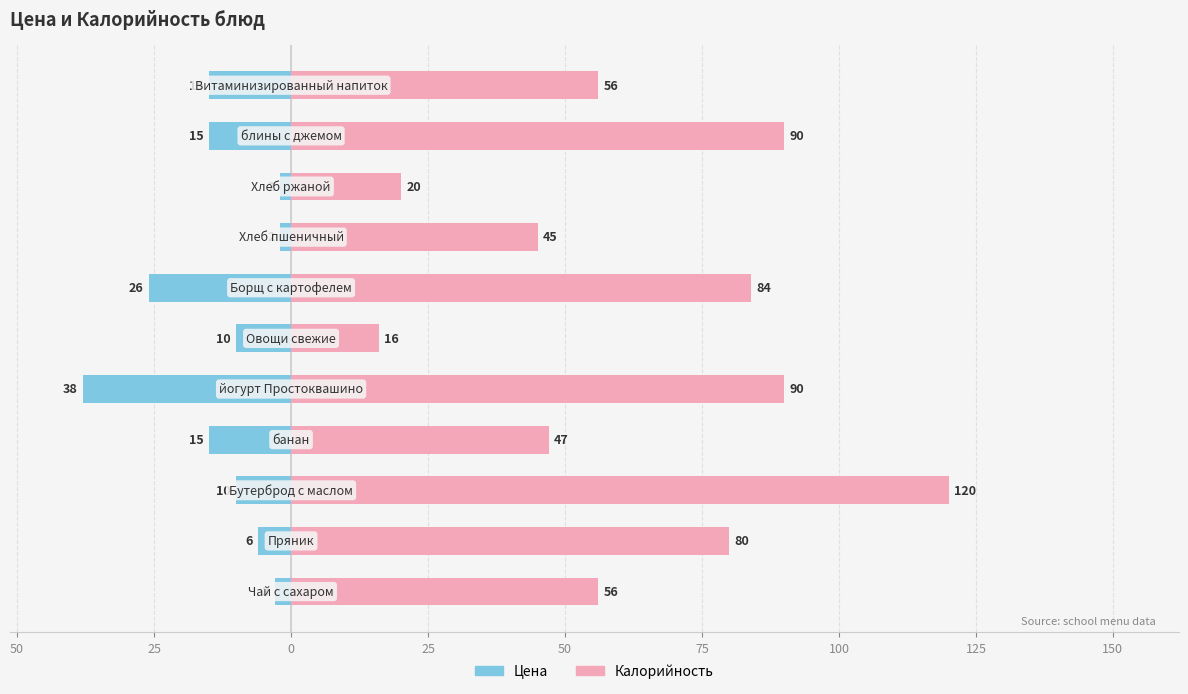

Rank the series by their maximum value, from highest to lowest.

Калорийность, Цена